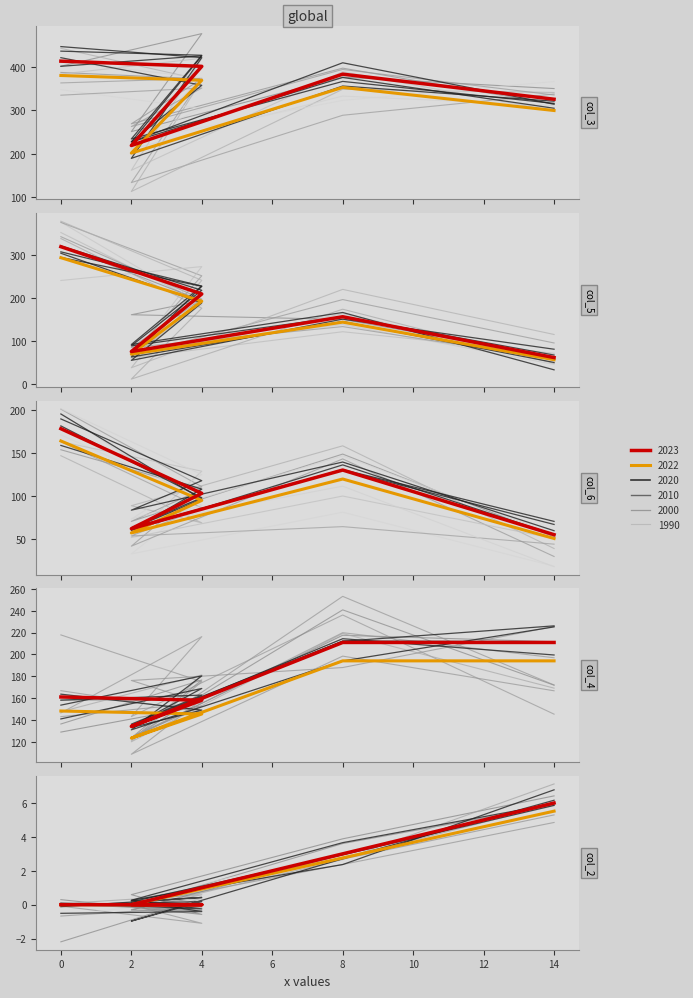

Is the value of col_2 at 4 greater than the value of col_5 at 4?

No